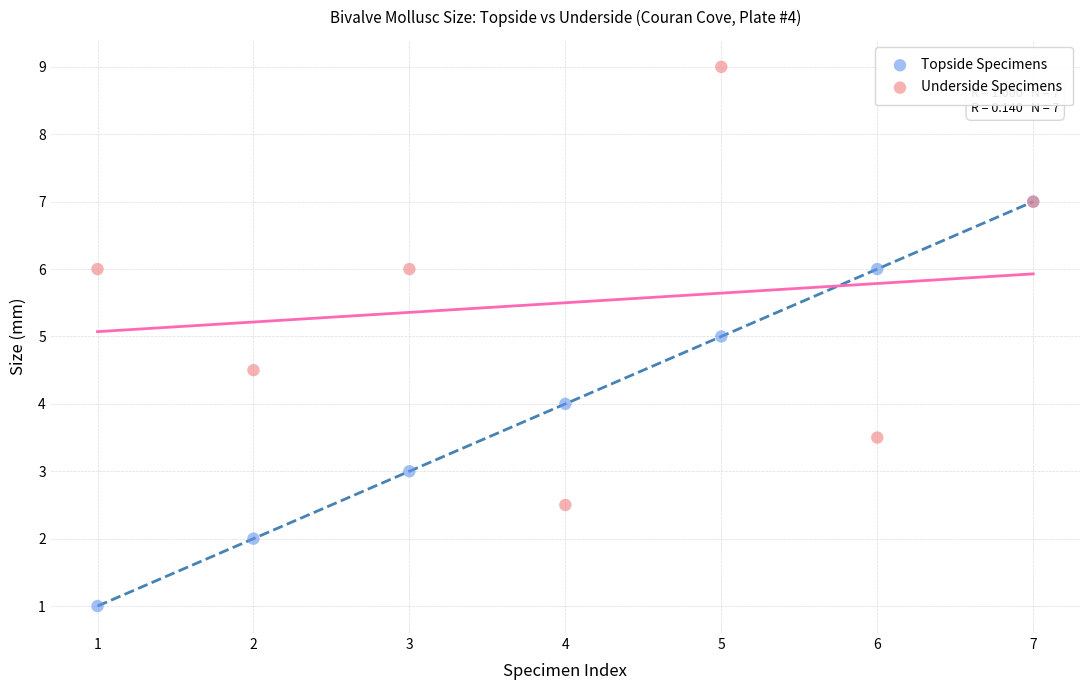

Which series contains the lowest Y value?

Topside Specimens